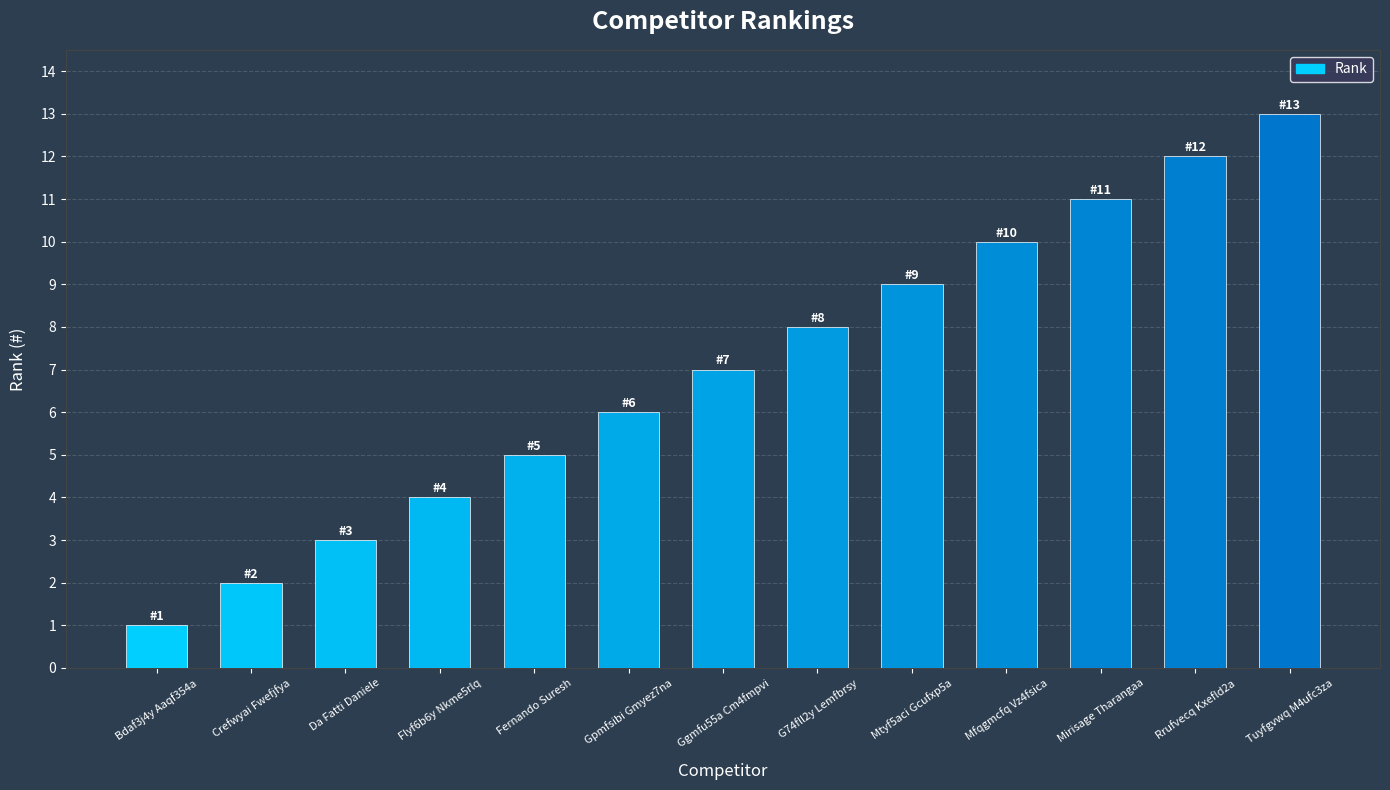

At which label is the value closest to 7?

Ggmfu55a Cm4fmpvi